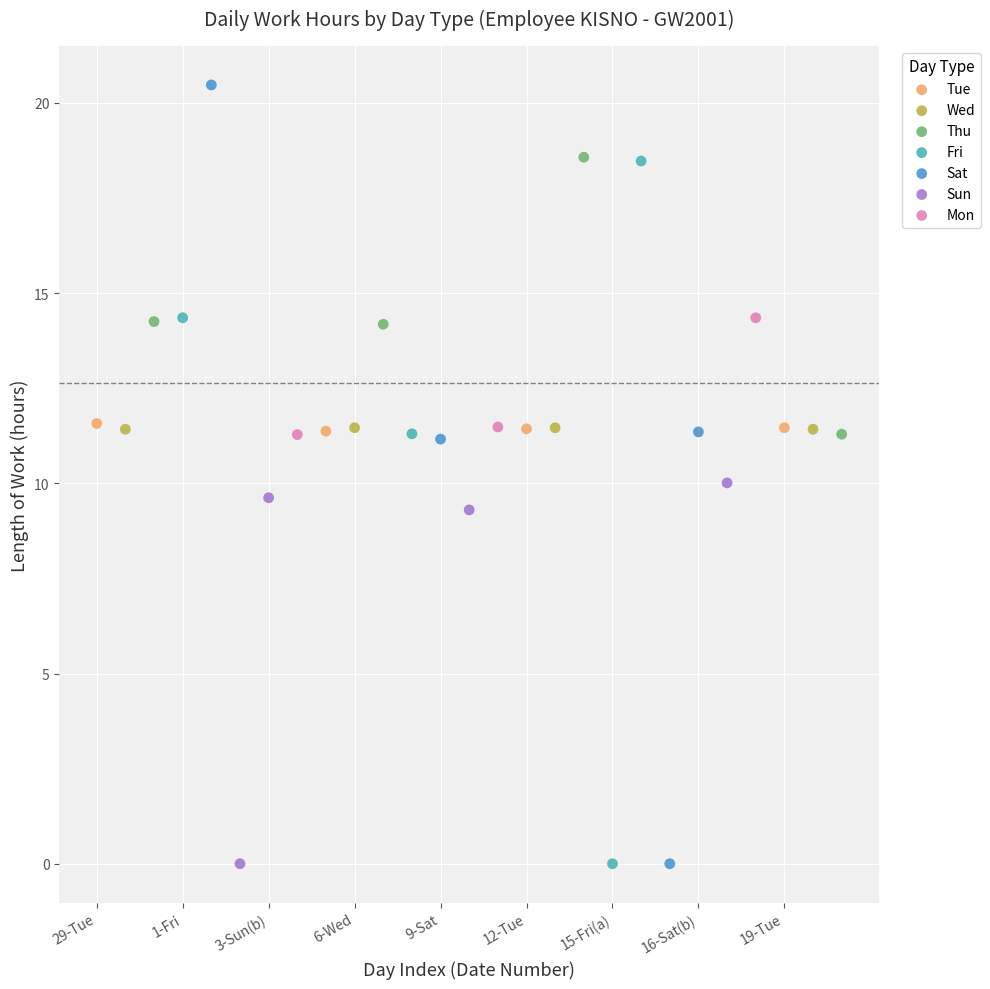

Which series has the largest Y range (max minus min)?

Sat